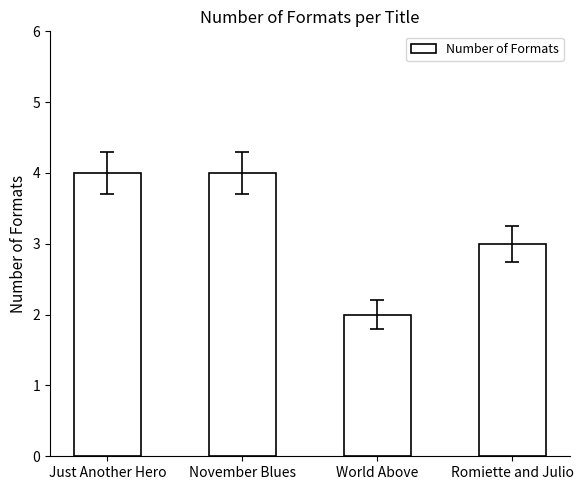

How many values are below 4?

2